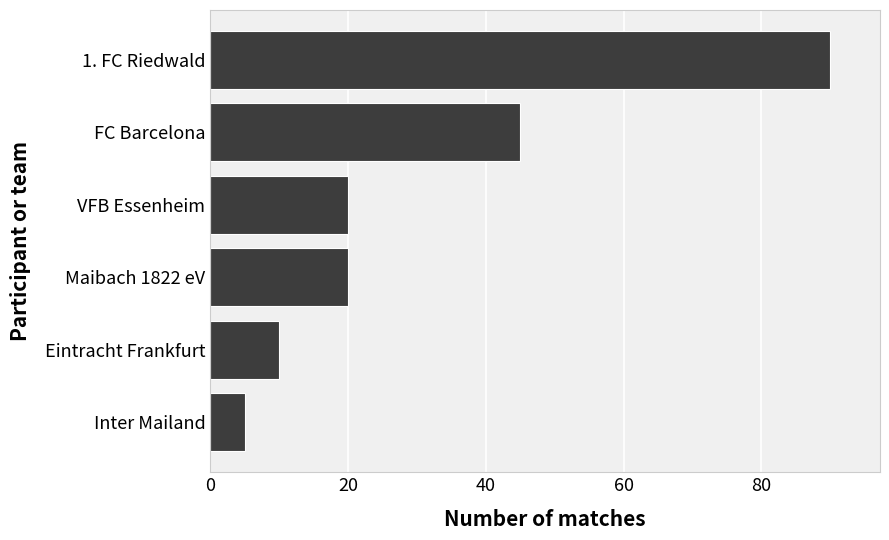

Count the number of data series in this chart.

1